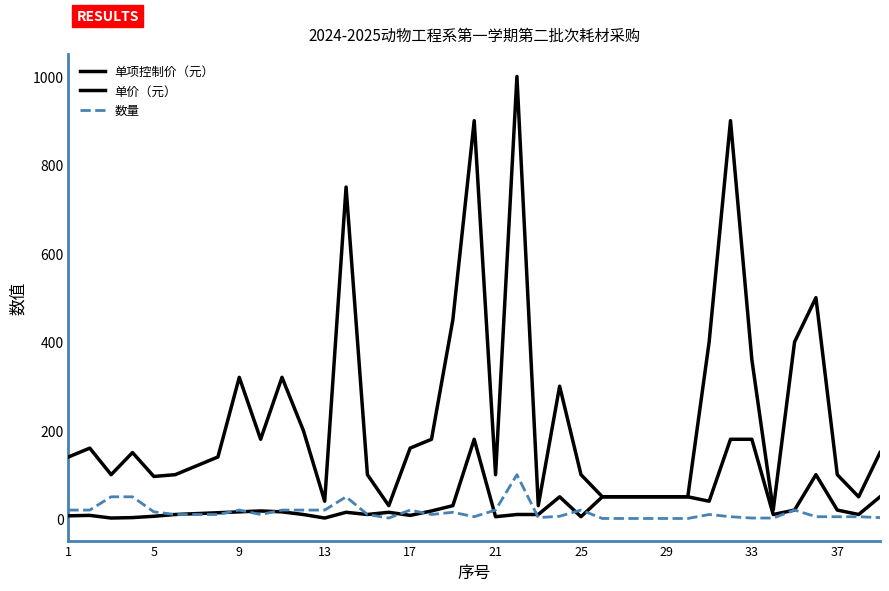

True or false: 单价（元） has more than 2 interior local peaks.

True